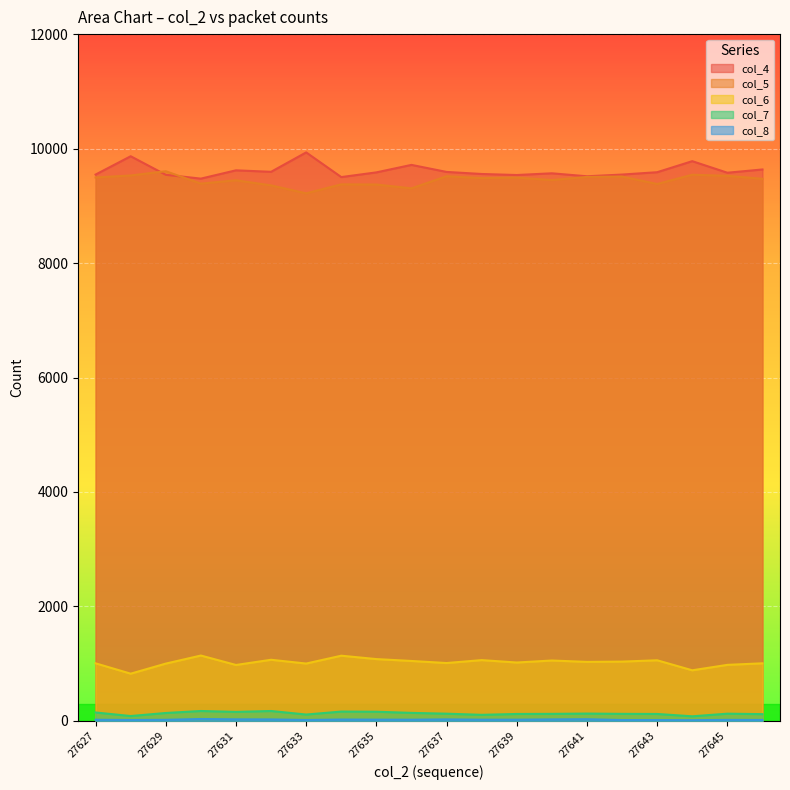

List the series in order of their peak value, lowest first.

col_8, col_7, col_6, col_5, col_4